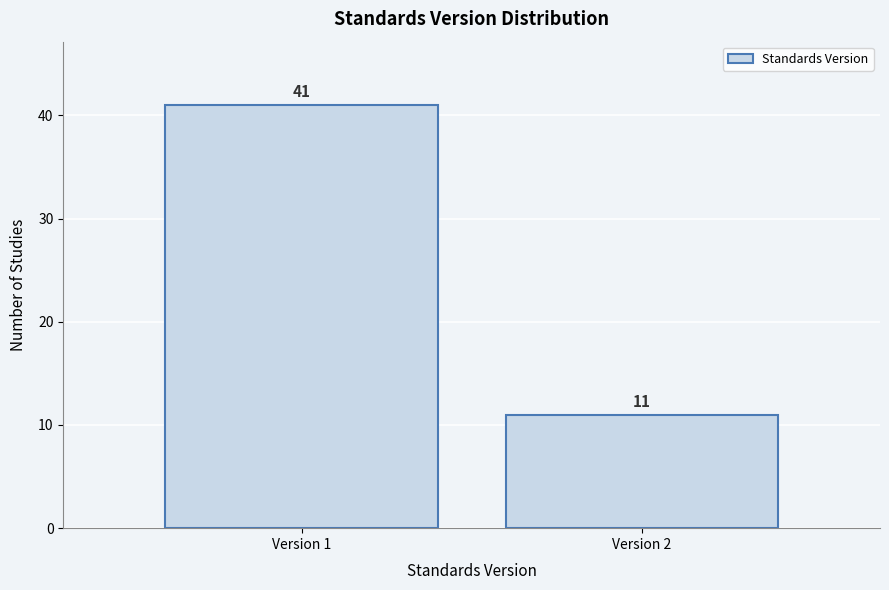

Reading left to right, extract all data points from this chart.

41	11